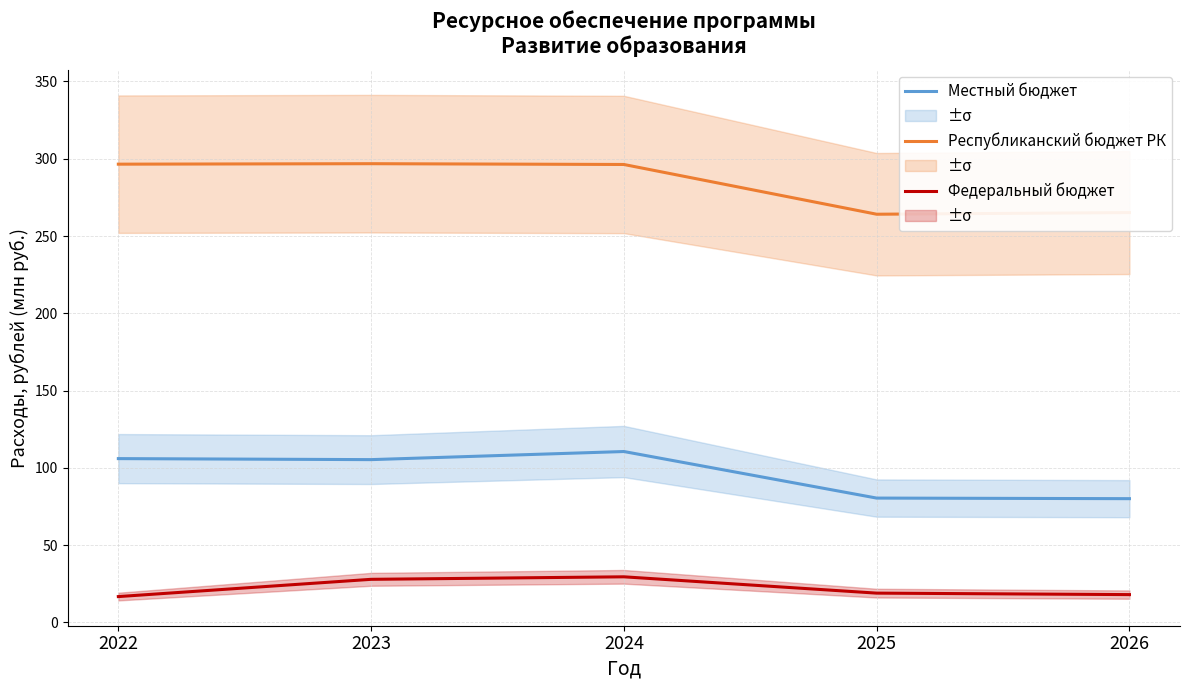

At which label does Федеральный бюджет reach its minimum?

2022